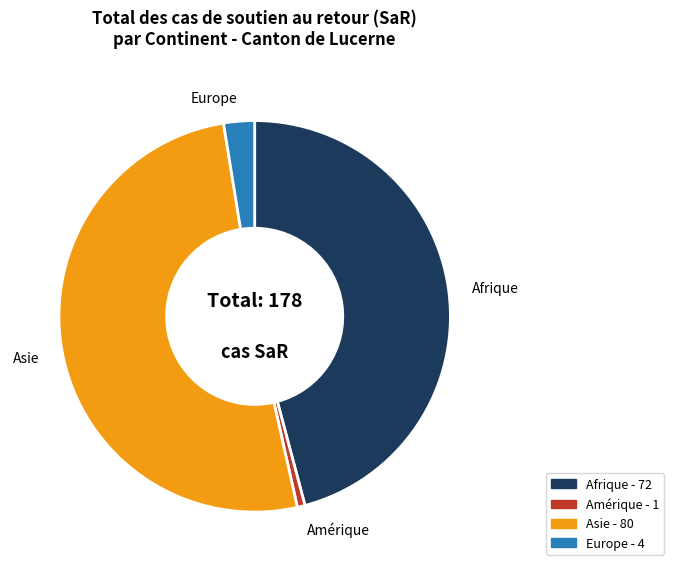

Is there a majority slice in this chart?

Yes